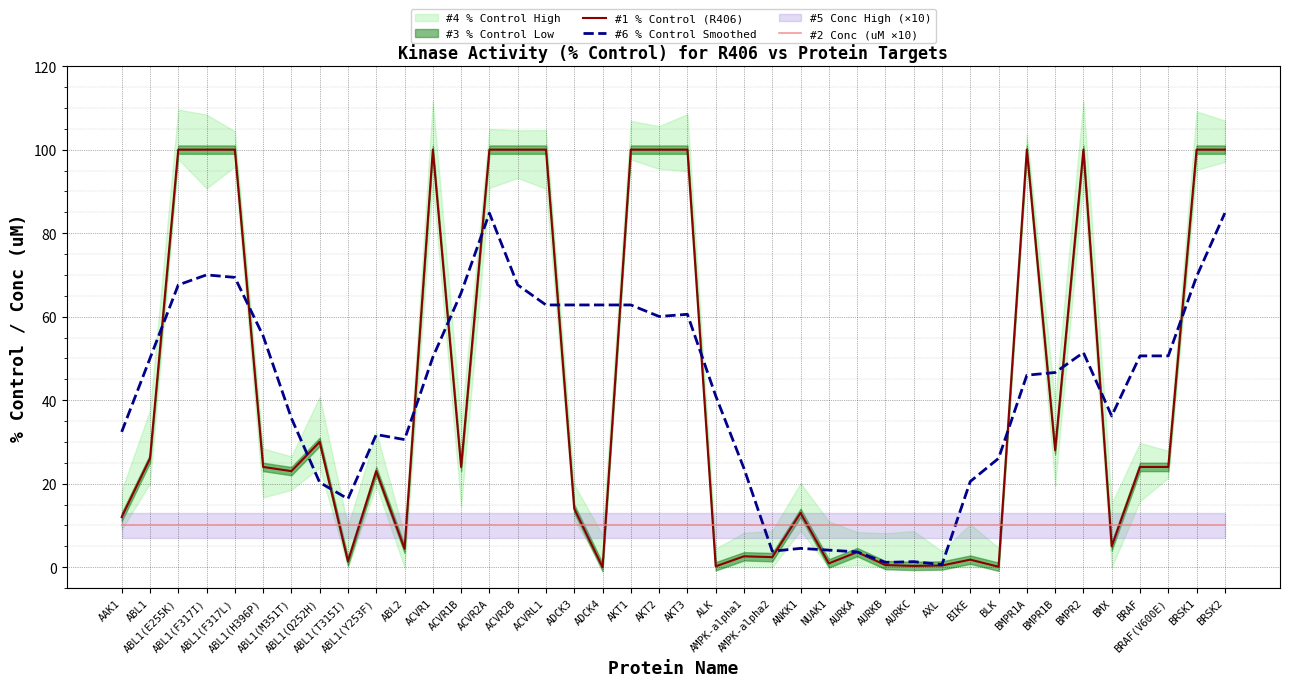

The value of #2 Conc (uM ×10) at BRSK1 is 10.0. True or false?

True